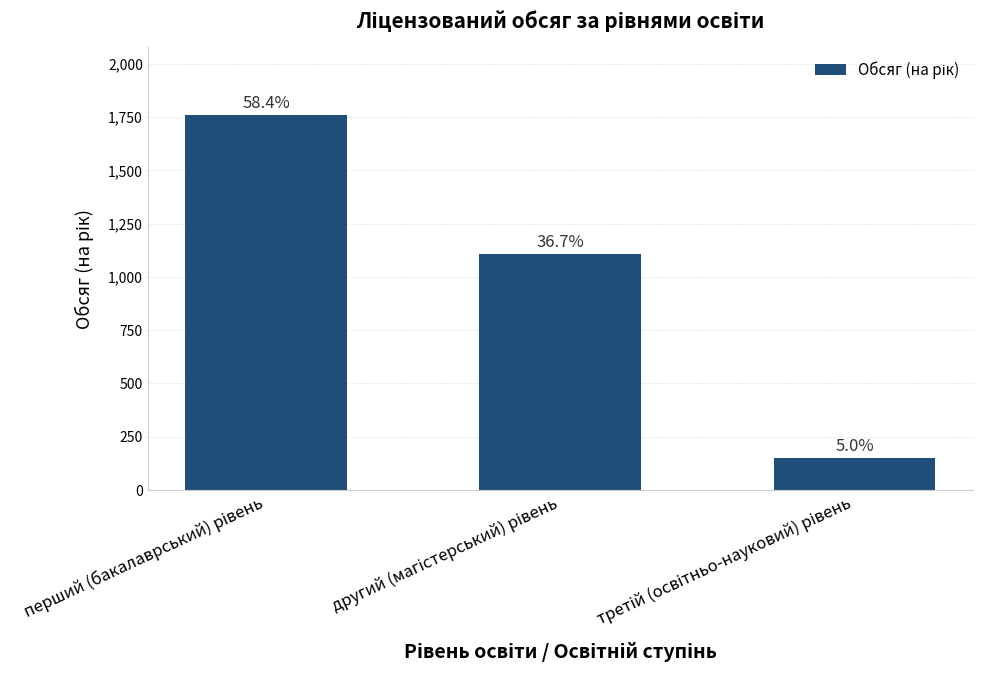

How many values are between 150 and 1760?

3